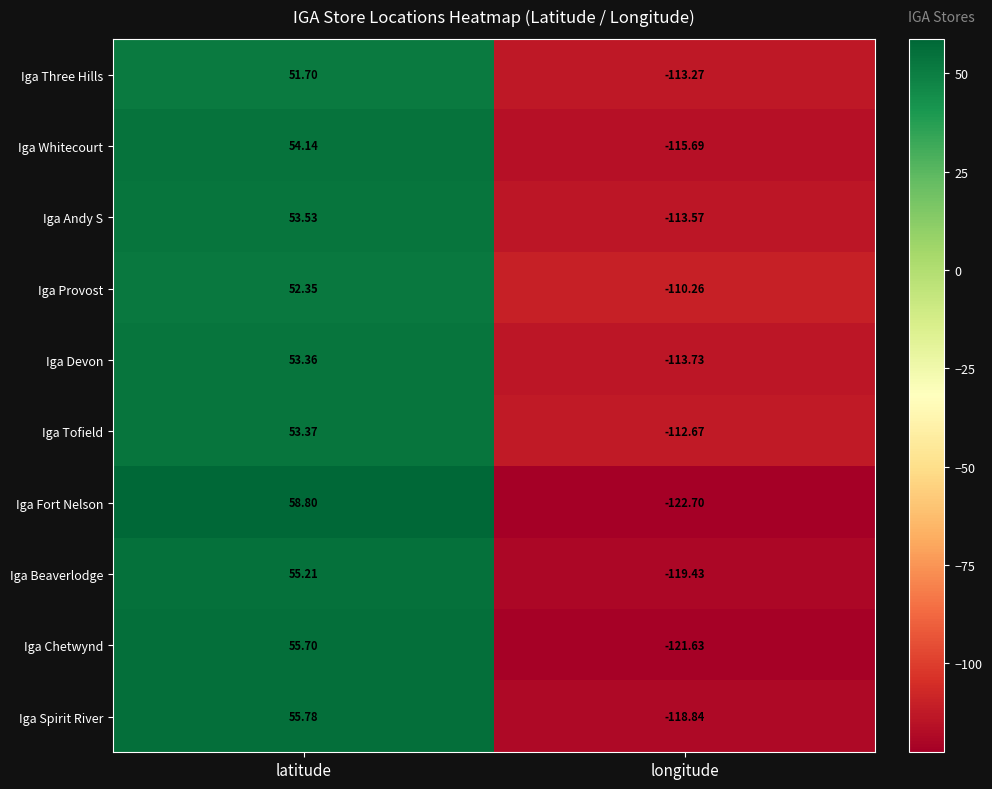

Which series changed the most between latitude and longitude?

Iga Fort Nelson